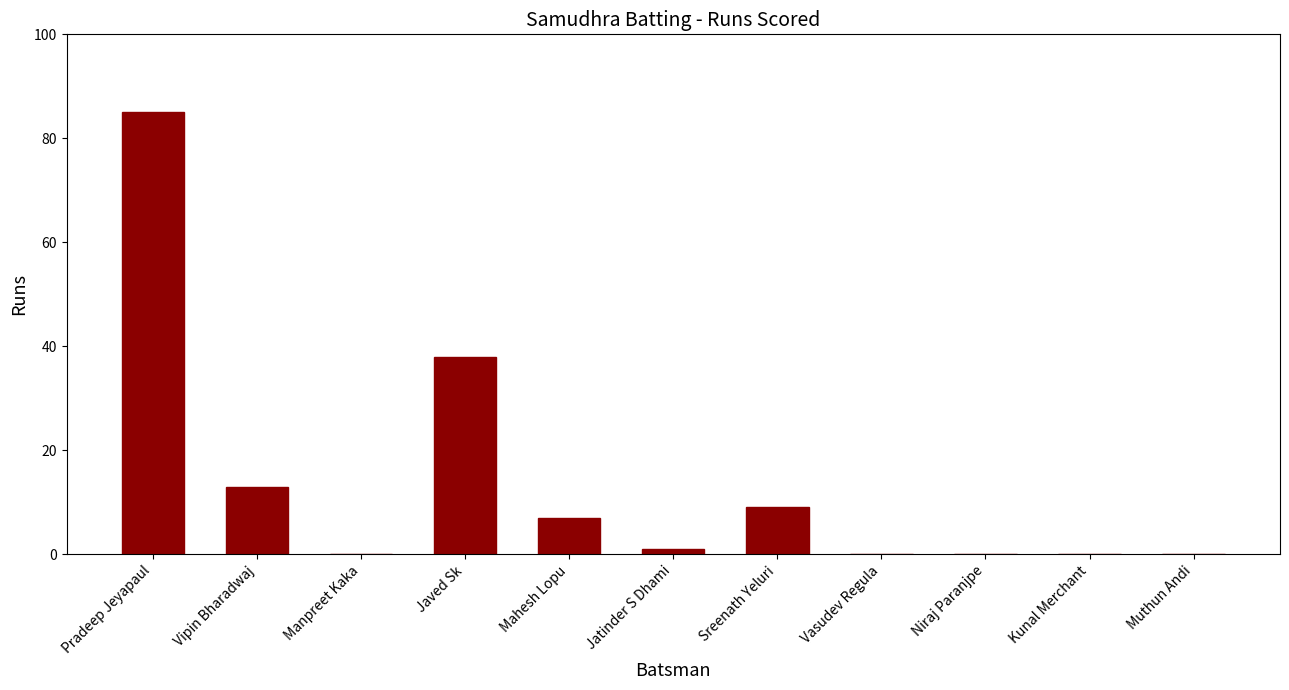

At which label is the value closest to 42?

Javed Sk